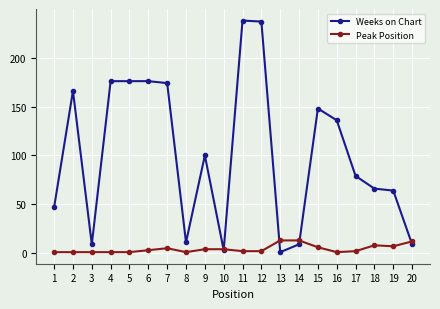

Which series has the largest range (max minus min)?

Weeks on Chart